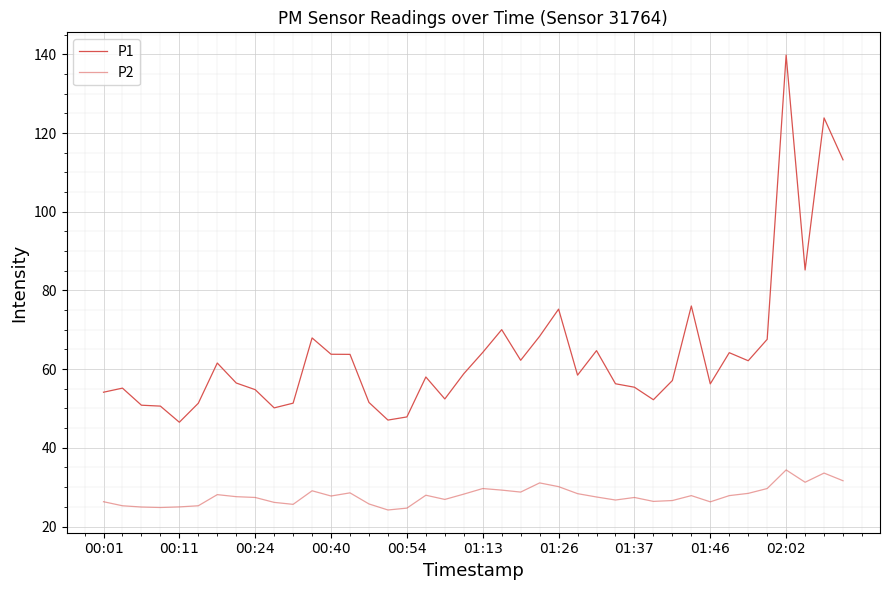

Is this an area chart (filled region under the line)?

No